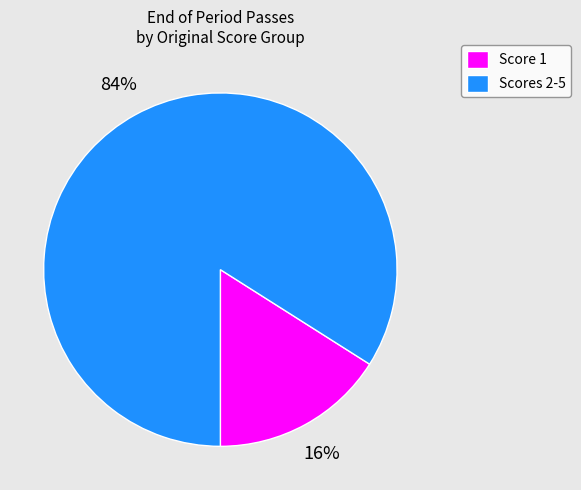

To the nearest percent, what portion does Scores 2-5 represent?

84%